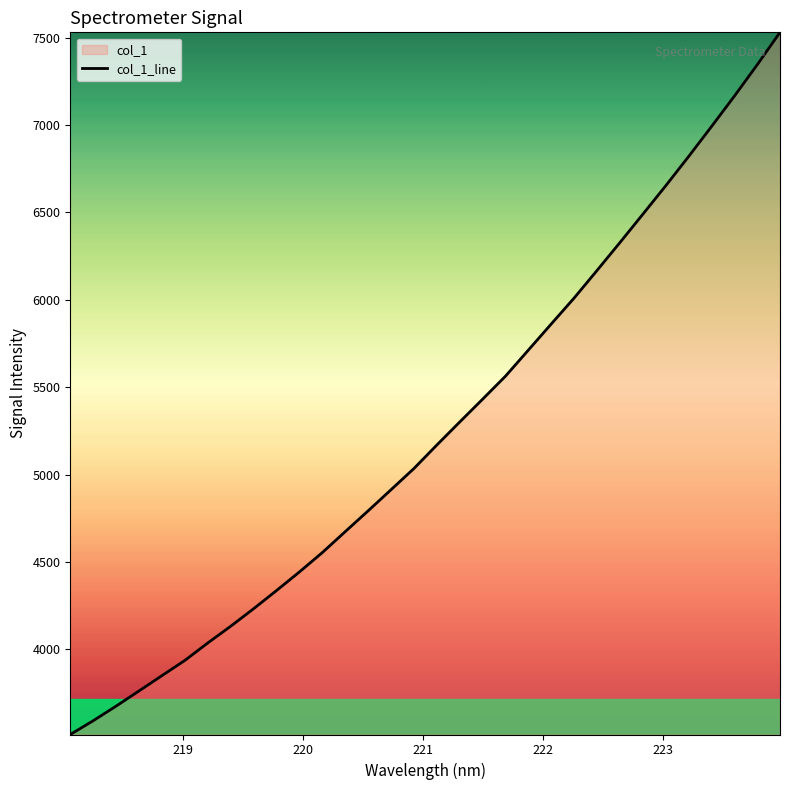

How many lines are shown in the chart?

1